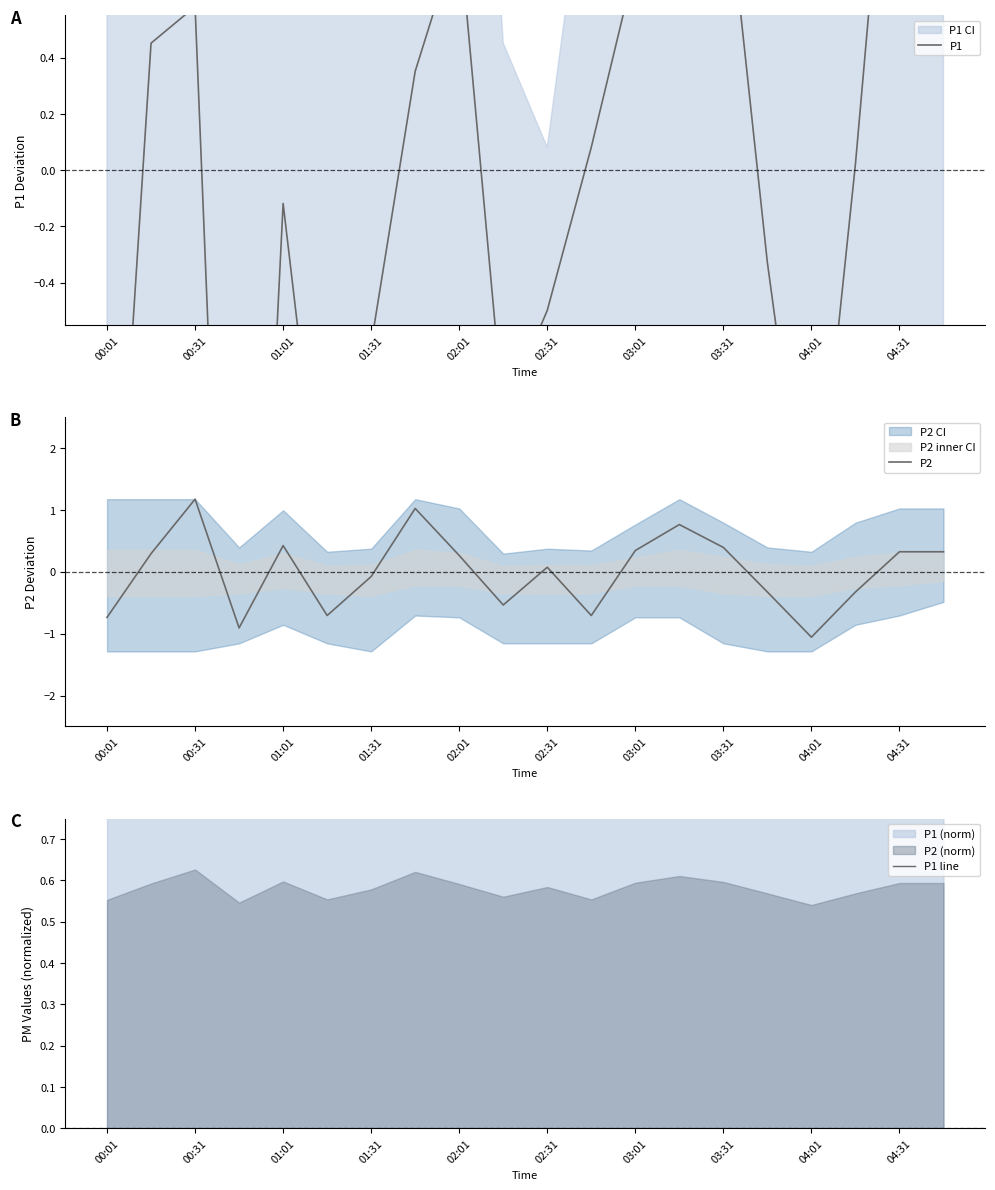

True or false: P2 has a value of 0.6 at 03:31.

False